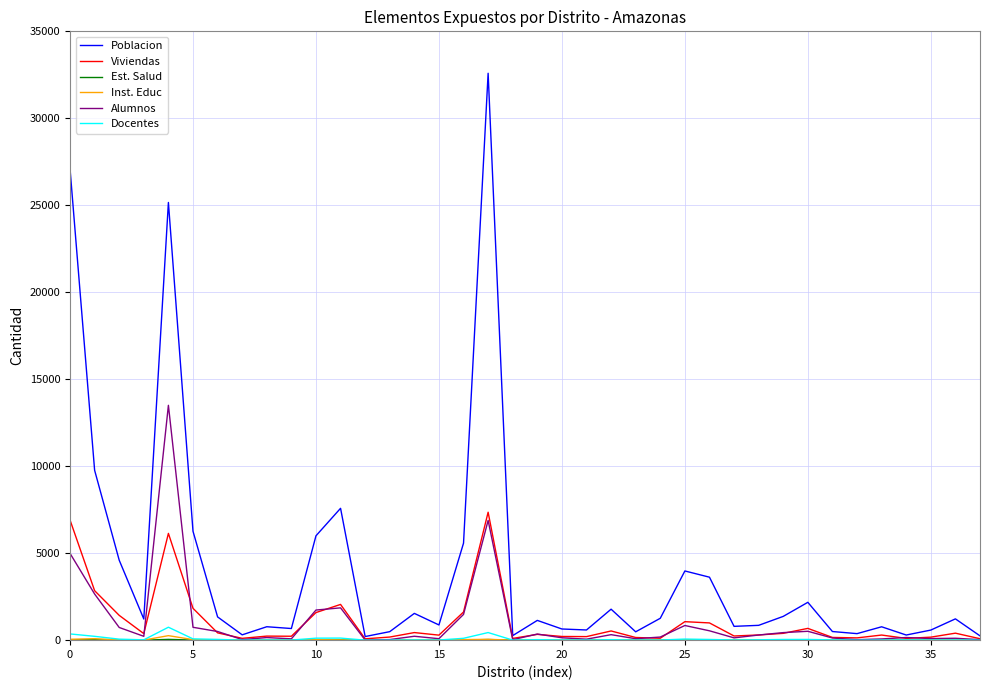

Which series has the largest total across all categories?

Poblacion